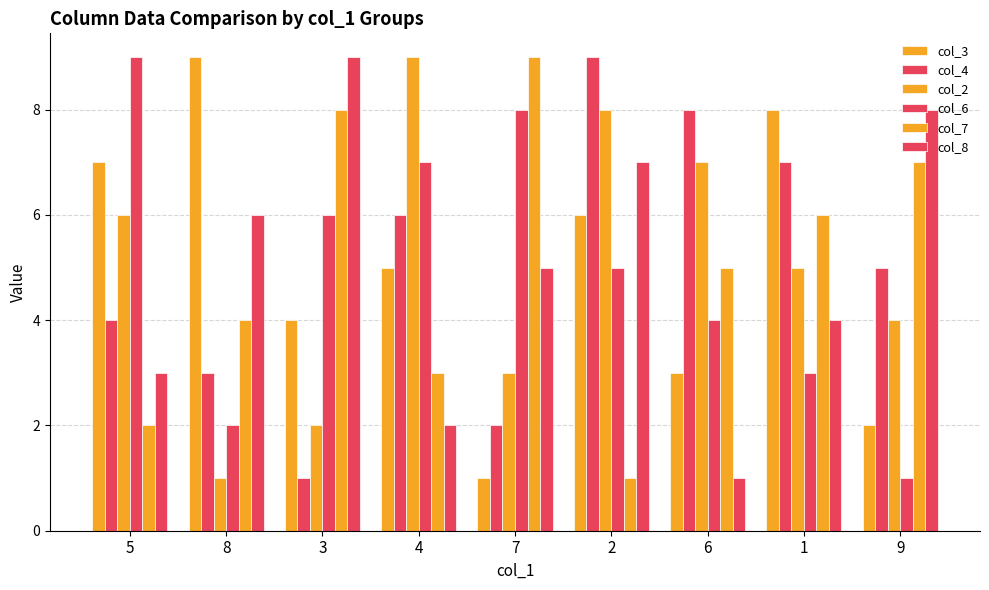

Which category has the highest value in the col_4 series?

2